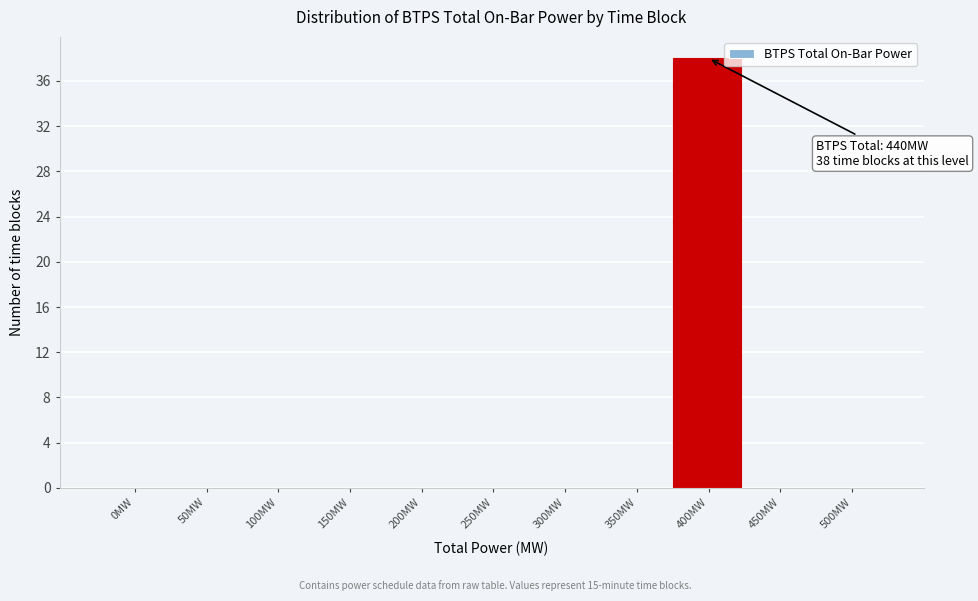

Reading left to right, list all the values displayed in this chart.

0MW=0	50MW=0	100MW=0	150MW=0	200MW=0	250MW=0	300MW=0	350MW=0	400MW=38	450MW=0	500MW=0